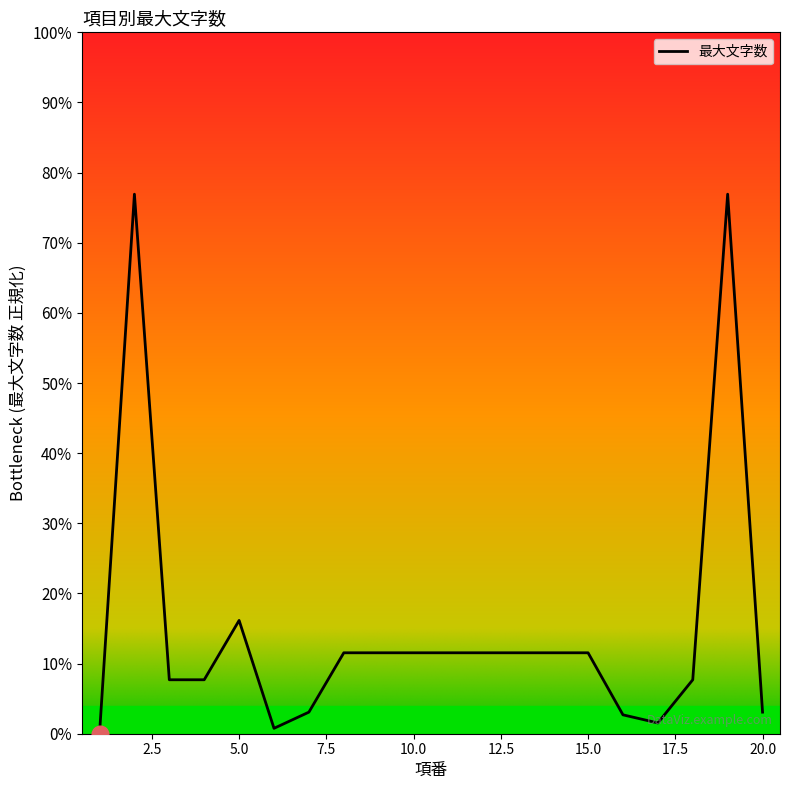

True or false: the data has more than 1 interior local peaks.

True